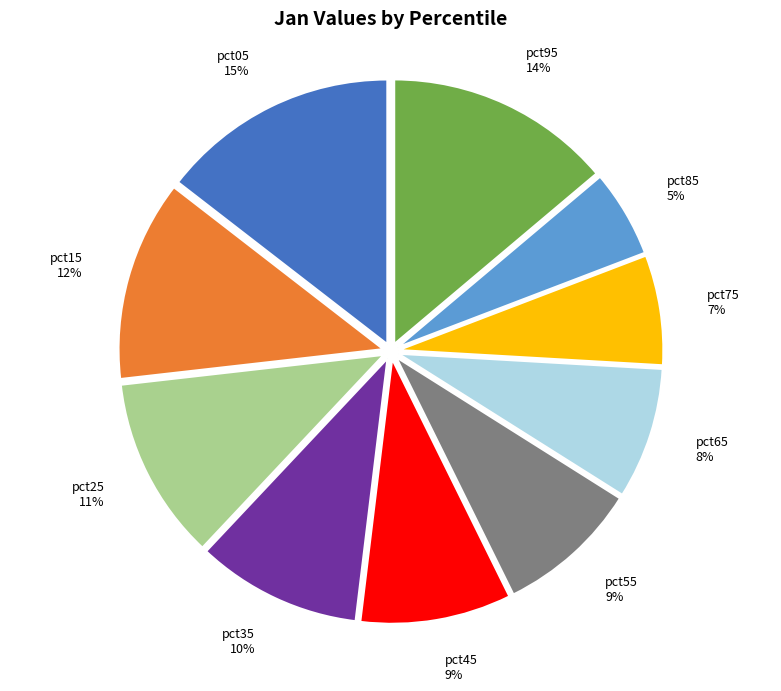

Do pct65 and pct05 together represent more than half of the pie?

No